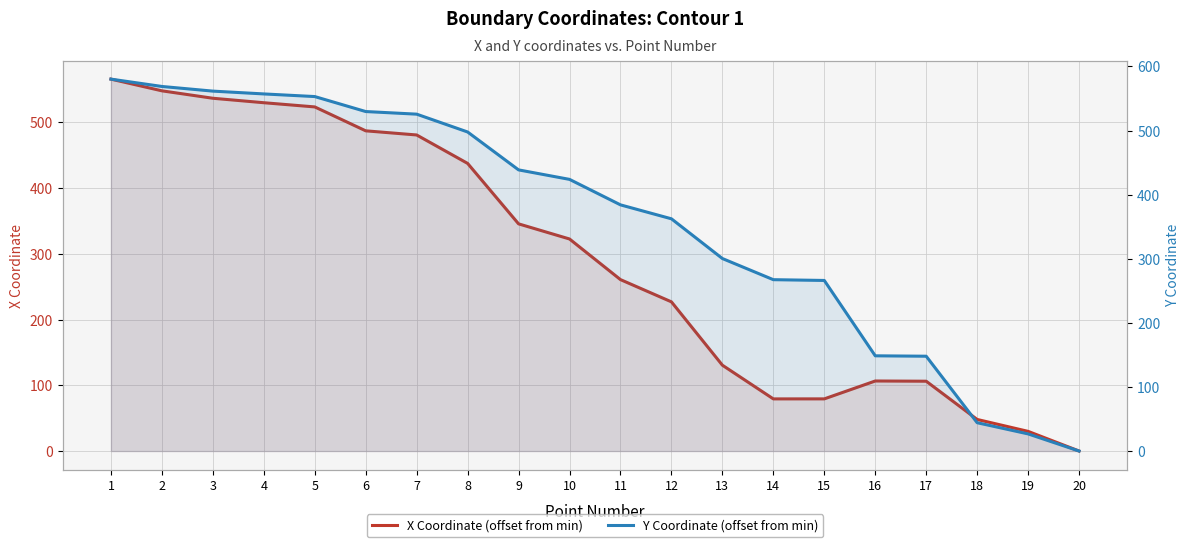

What is the difference between the highest and lowest values at 16?

42.0